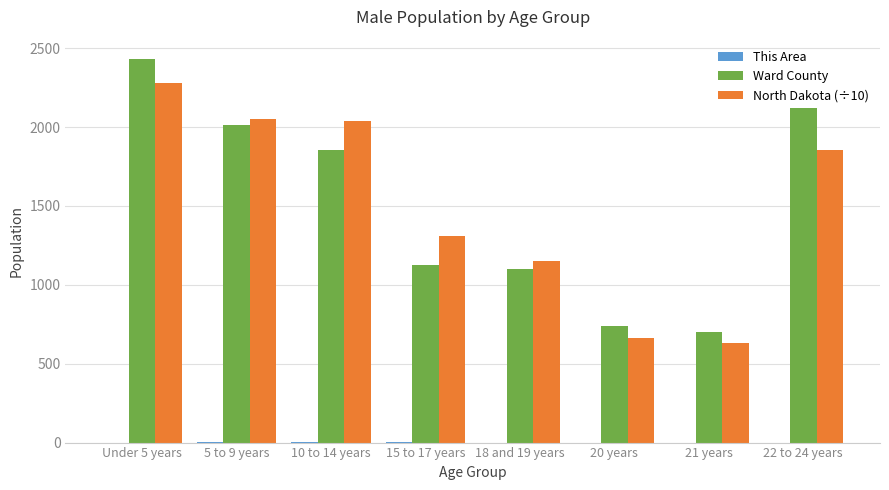

Is it true that North Dakota (÷10) equals 1154.0 at 18 and 19 years?

True